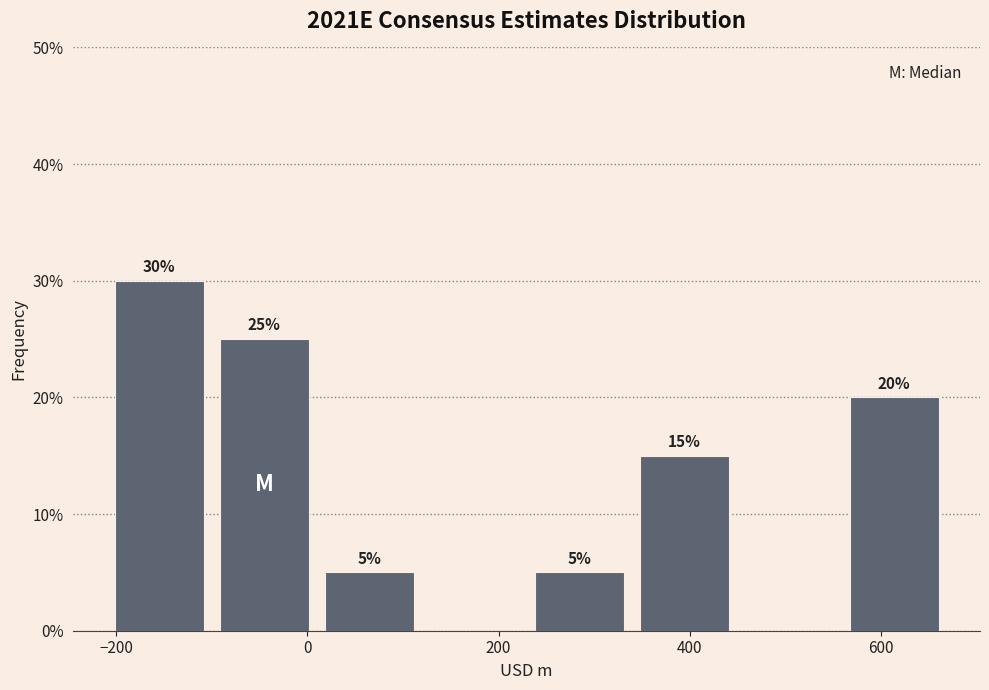

Over which range of the x-axis is the bar tallest?

-200 to -100